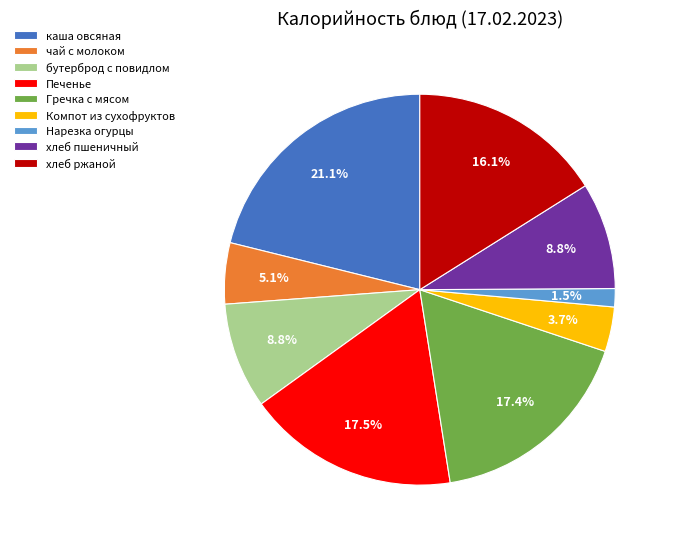

Which category has the biggest portion of the pie?

каша овсяная